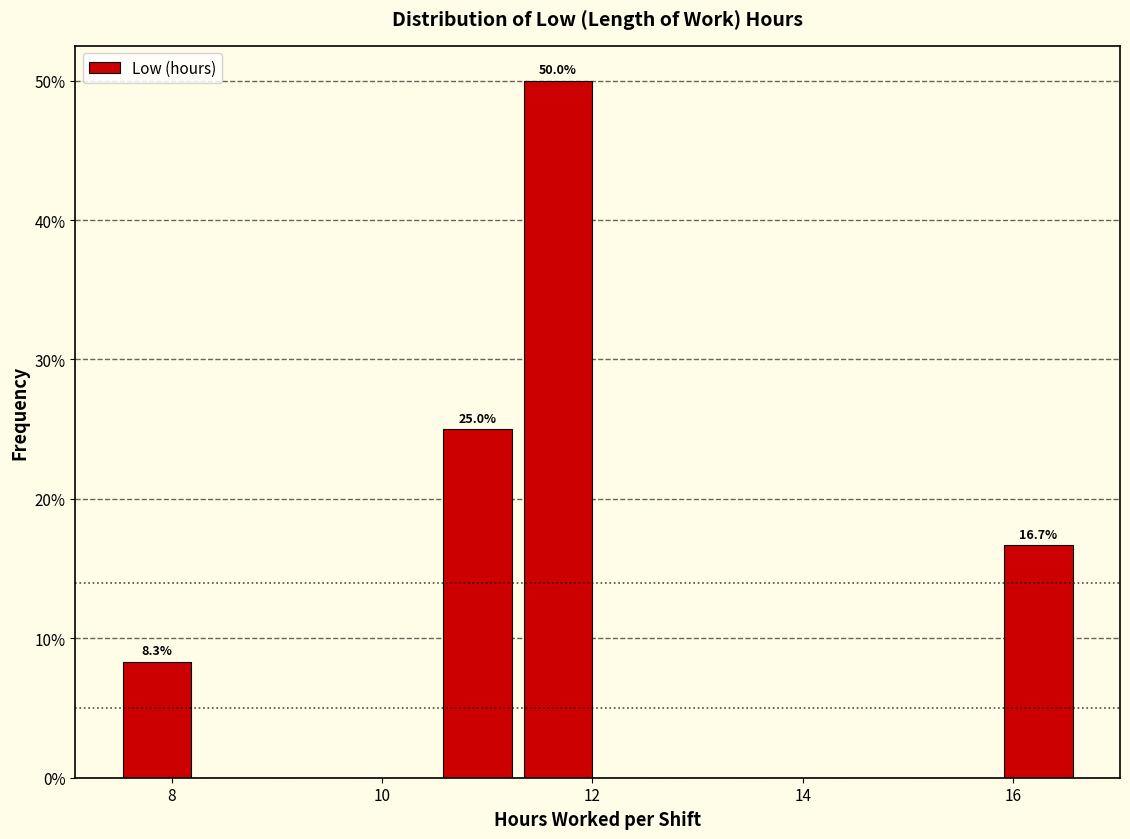

Read against the x-axis, roughly where is the centre of the tallest bar?

11.6